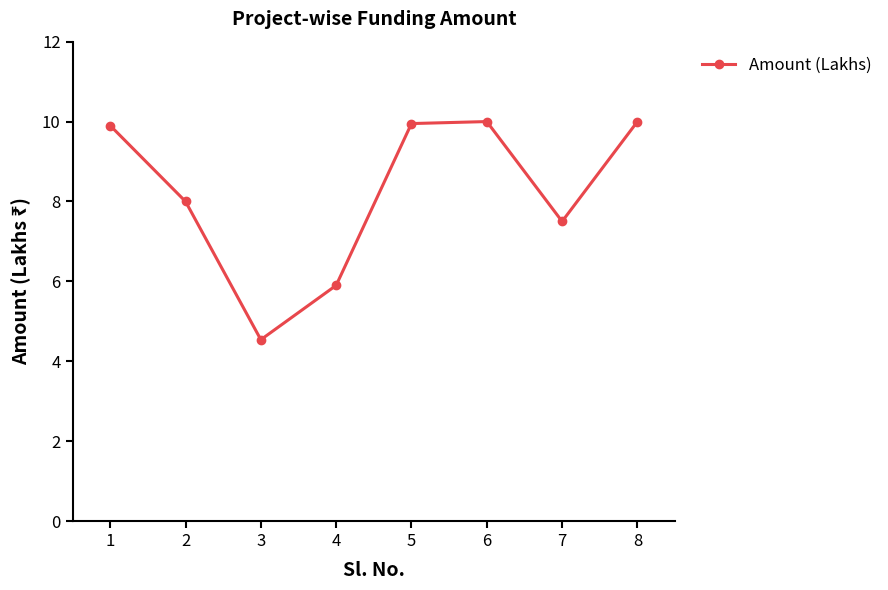

The chart shows a value of 7.5 at 7. True or false?

True